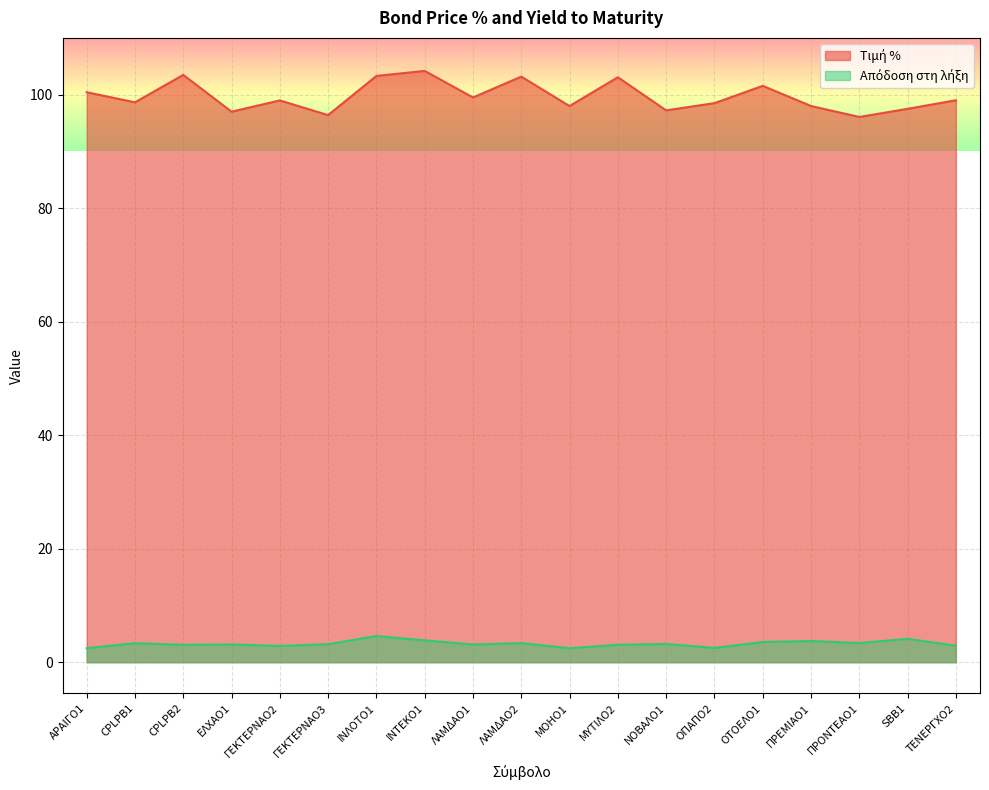

Which series has the largest total across all categories?

Τιμή %